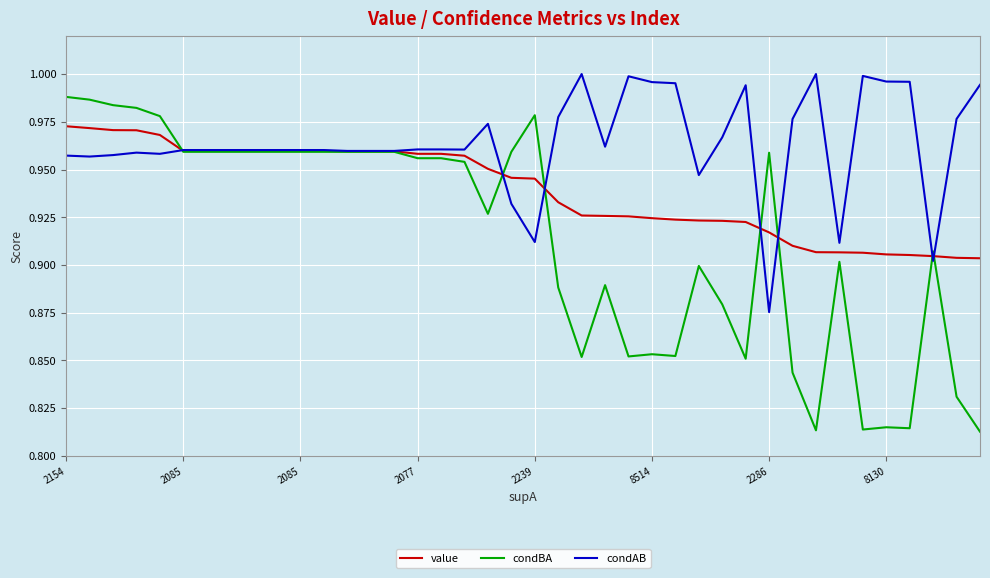

Which series has the largest total across all categories?

condAB